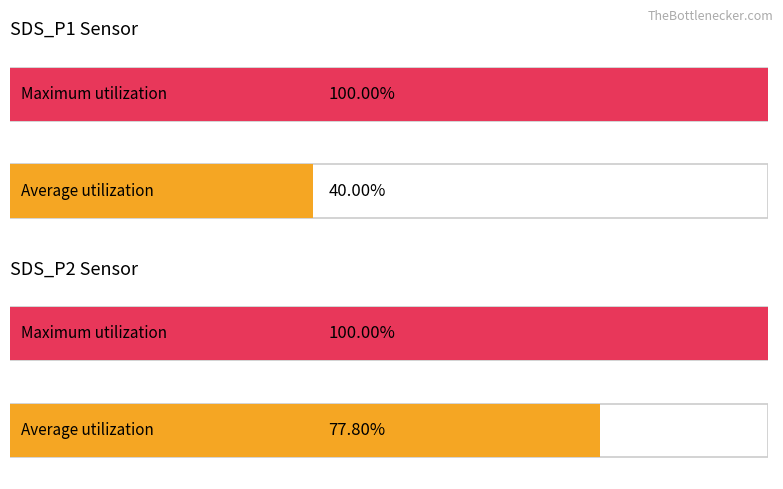

Which has a higher value, 6 or 10?

10